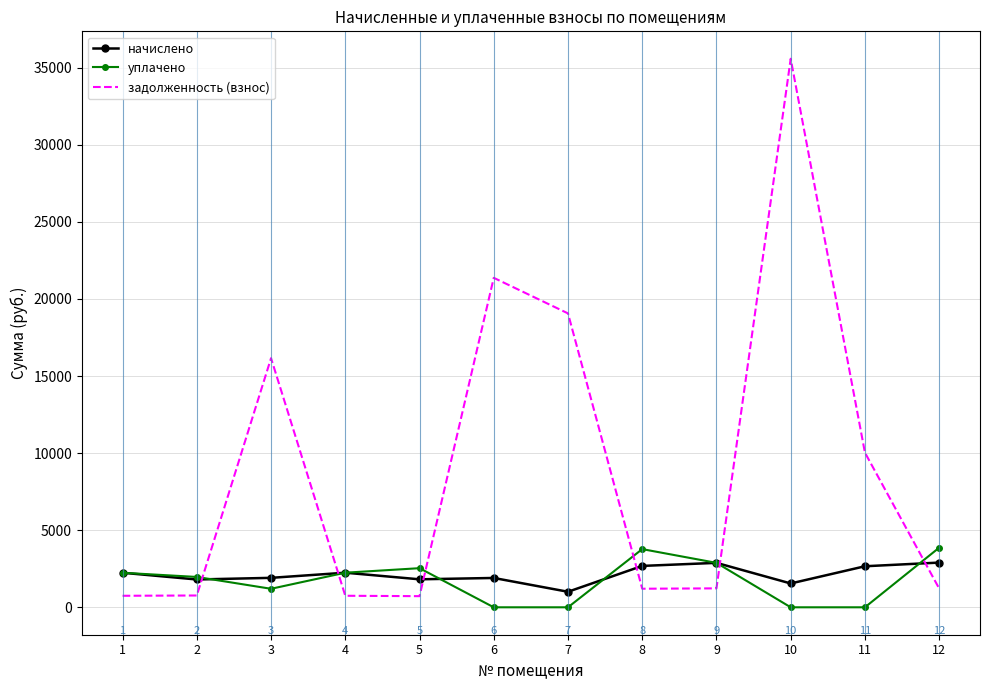

Is the value of задолженность (взнос) at 6 greater than the value of уплачено at 12?

Yes